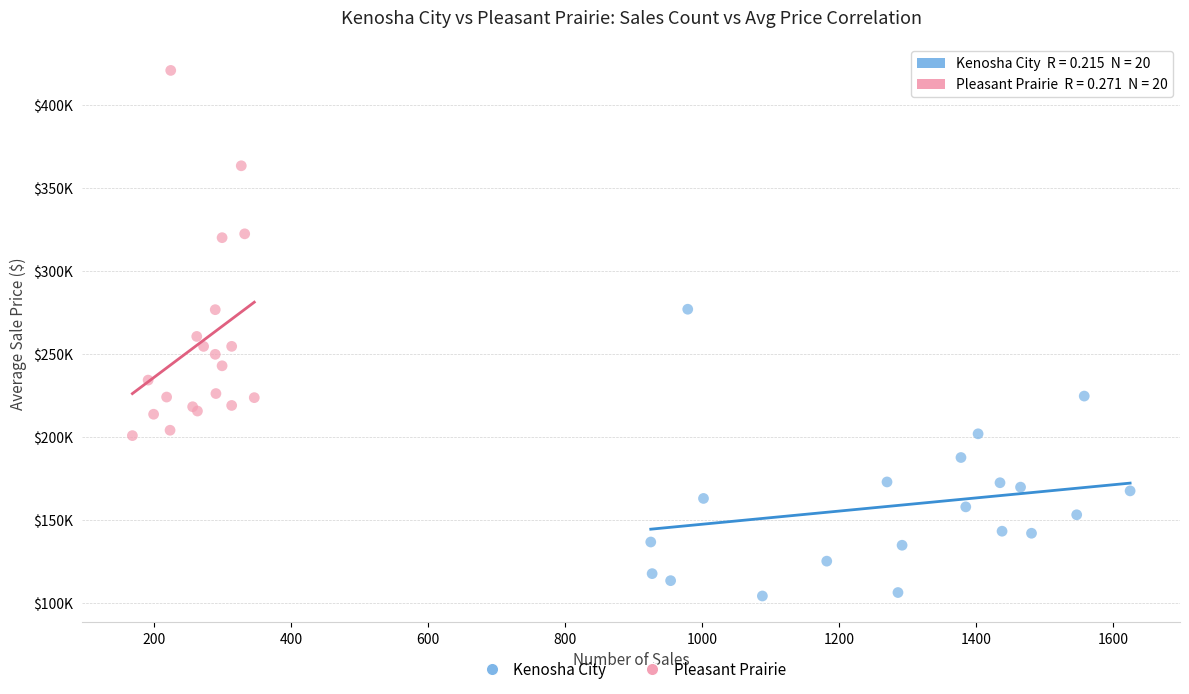

Which series reaches the minimum Y coordinate?

Kenosha City